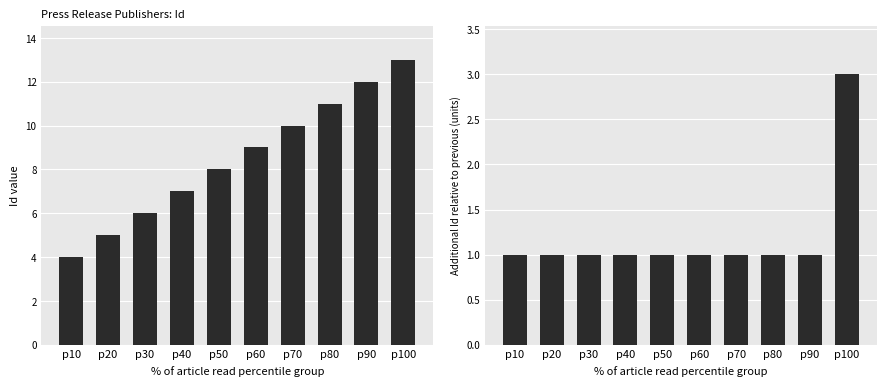

At how many categories does at least one series exceed 8?

5